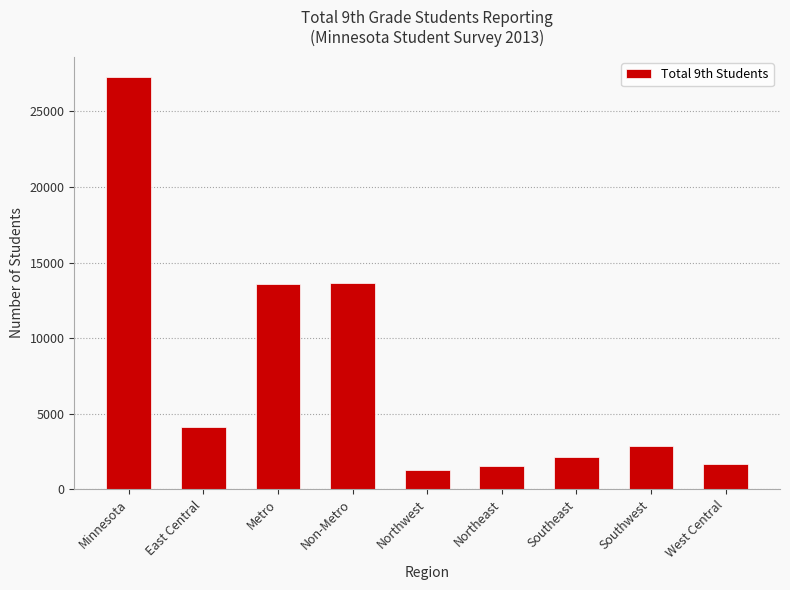

True or false: the data shows 13671 at Non-Metro.

True